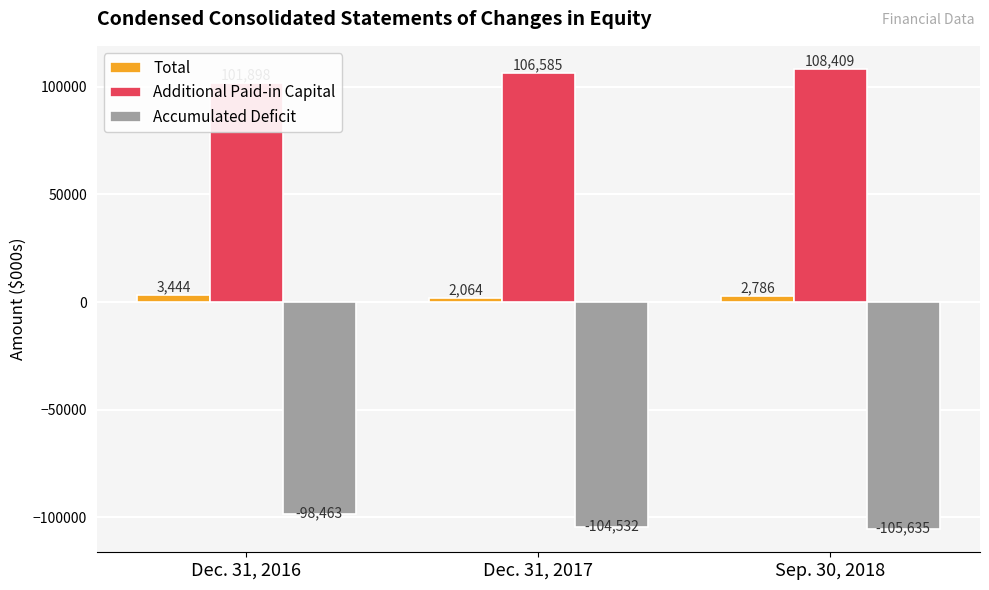

What is the difference between the highest and lowest values at Sep. 30, 2018?

214044